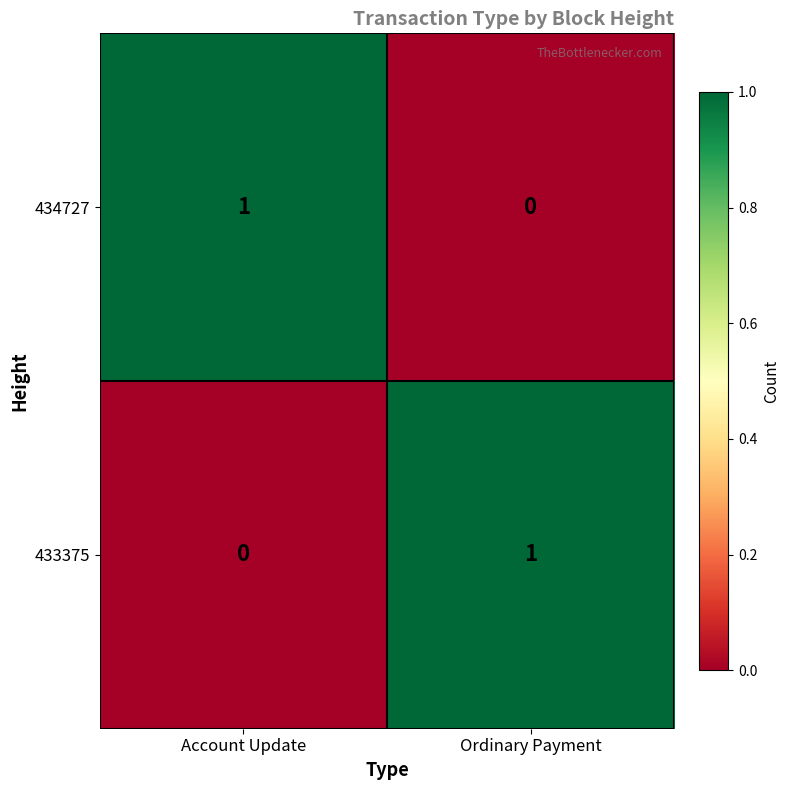

Reading left to right, transcribe all the data shown in this chart.

434727: 1	0
433375: 0	1